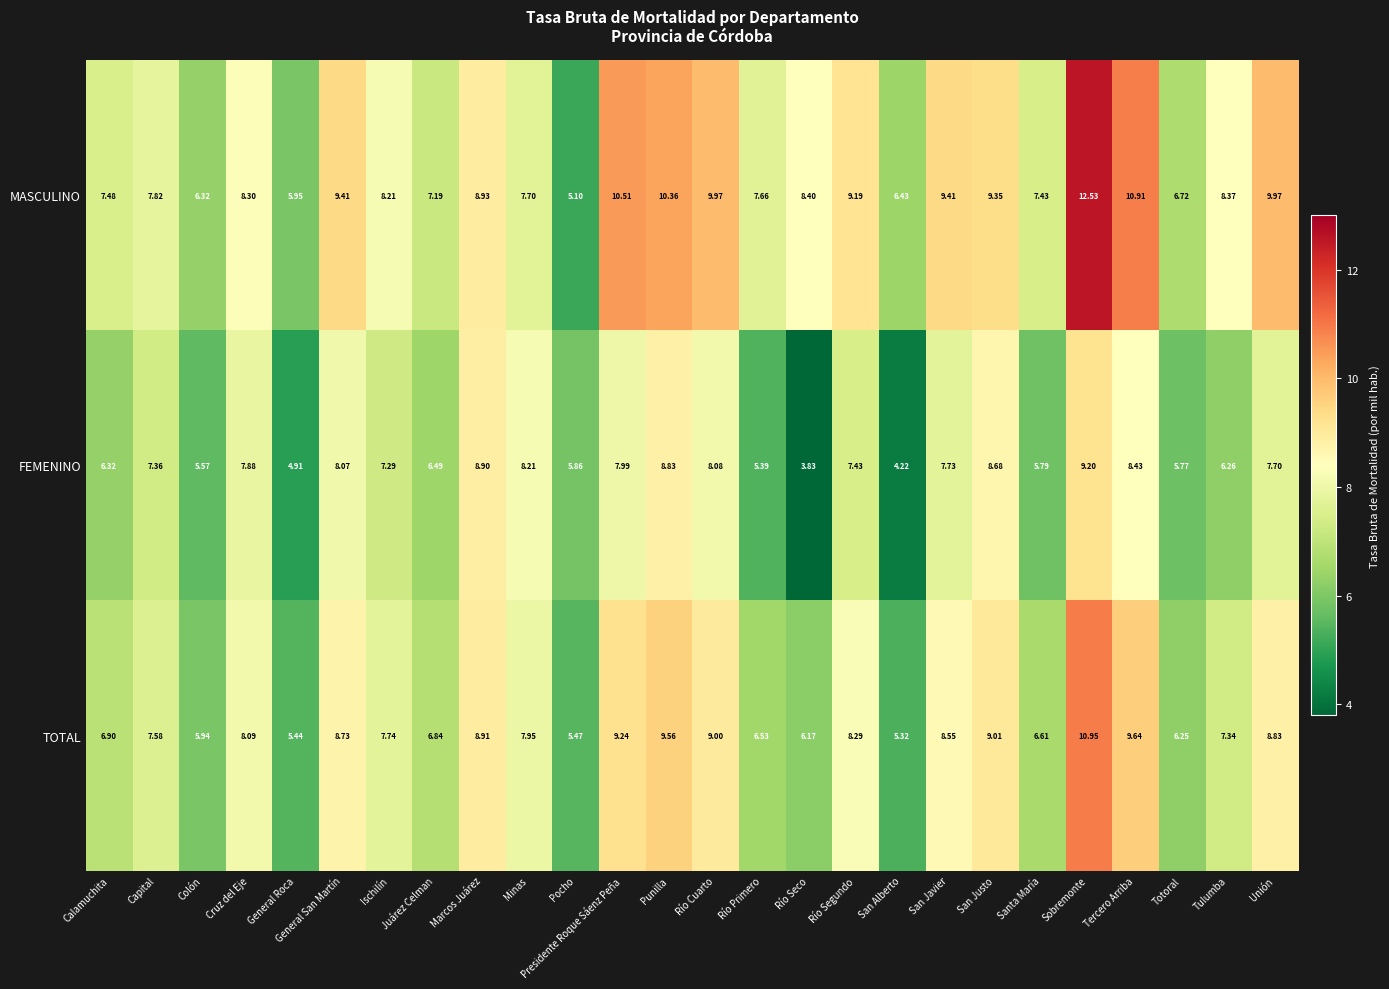

Which series changed the most between Presidente Roque Sáenz Peña and Punilla?

FEMENINO